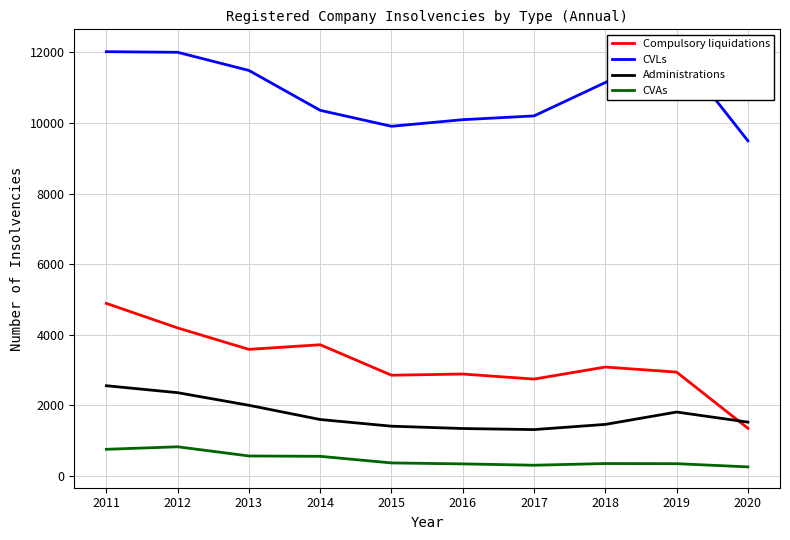

At which label is Compulsory liquidations closest to 3121?

2018